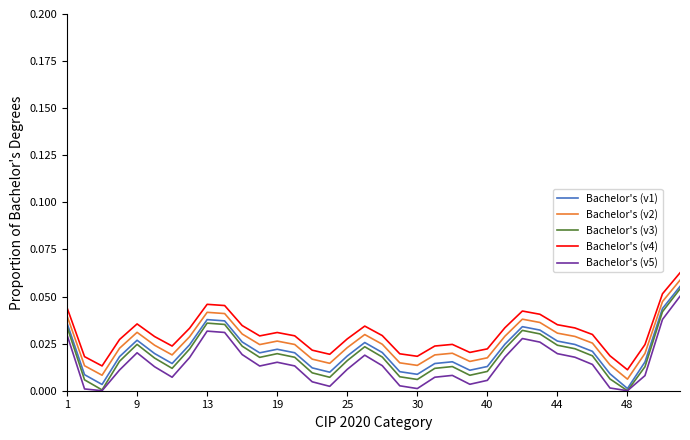

True or false: Bachelor's (v3) and Bachelor's (v4) intersect in this chart.

False